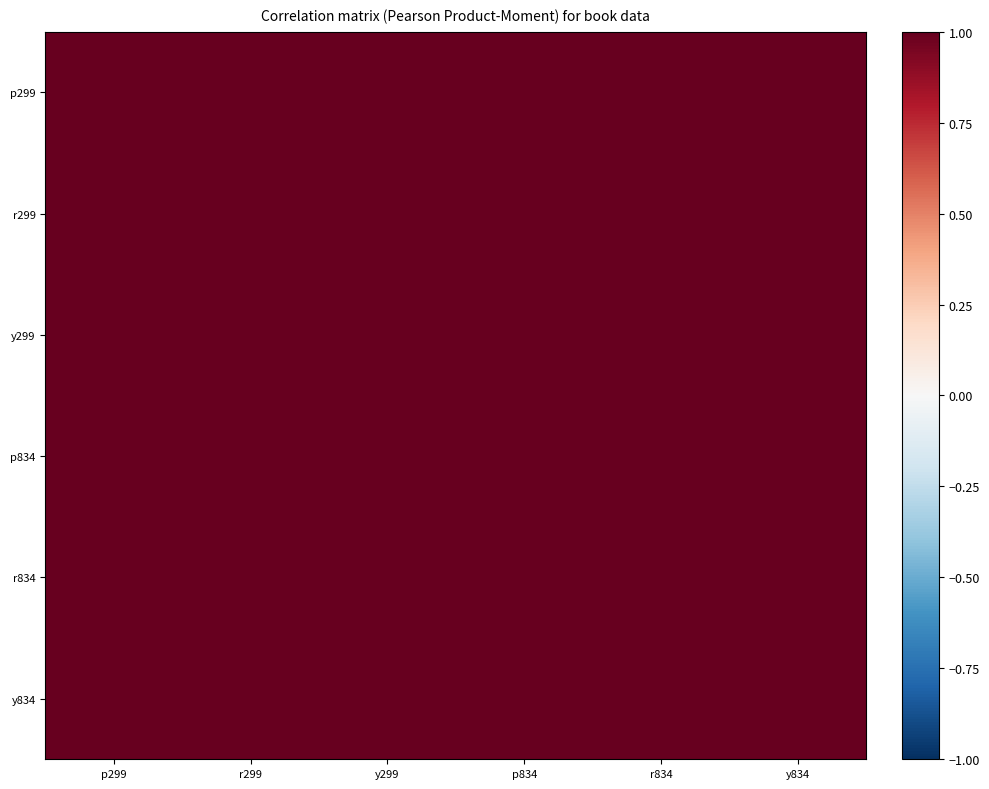

Count the number of data series in this chart.

6